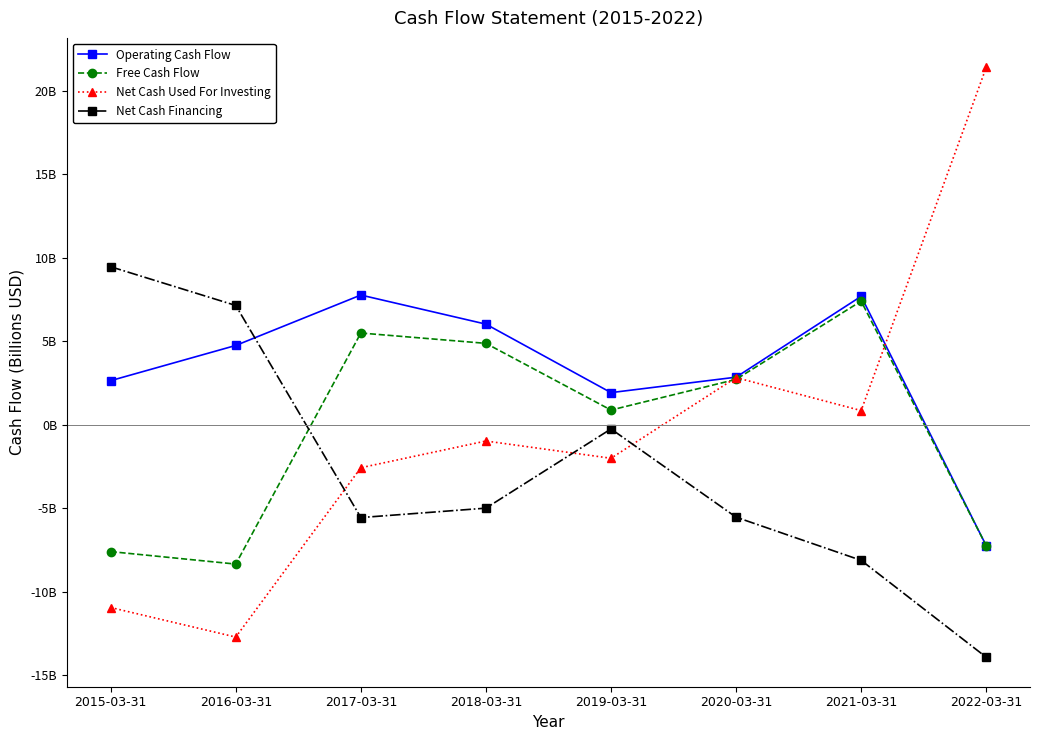

Reading left to right, extract all data points from this chart.

Operating Cash Flow: 2.6	4.8	7.8	6.0	1.9	2.9	7.7	-7.3
Free Cash Flow: -7.6	-8.4	5.5	4.9	0.9	2.7	7.4	-7.3
Net Cash Used For Investing: -11.0	-12.7	-2.6	-1.0	-2.0	2.8	0.8	21.4
Net Cash Financing: 9.5	7.1	-5.6	-5.0	-0.3	-5.5	-8.1	-13.9